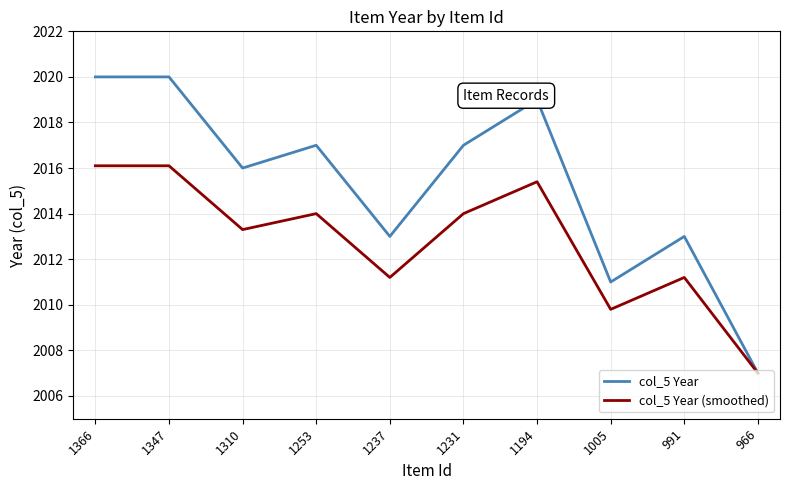

At which label does col_5 Year reach its minimum?

966